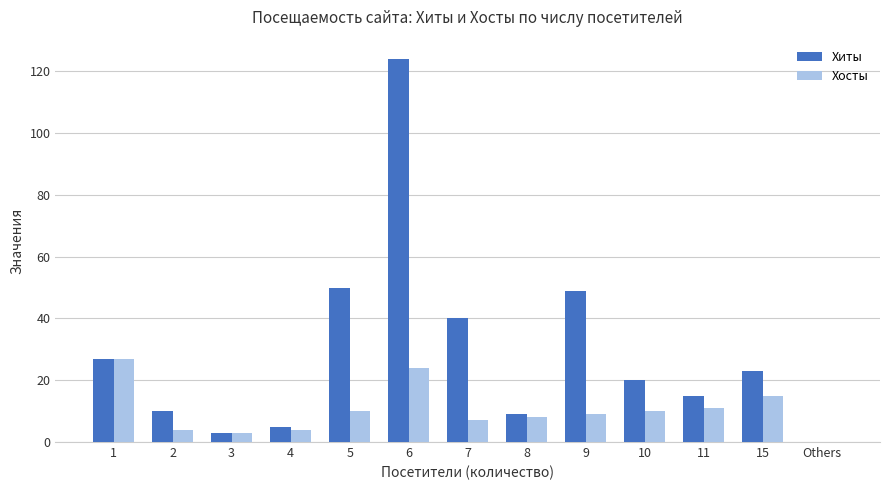

At which category is the sum across all series the highest?

6